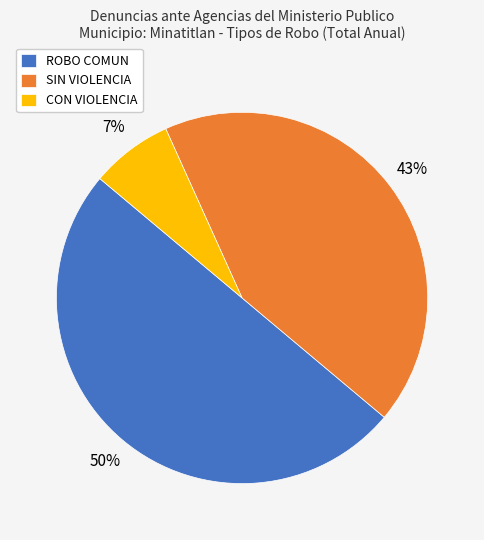

What is the smallest slice in the pie chart?

CON VIOLENCIA